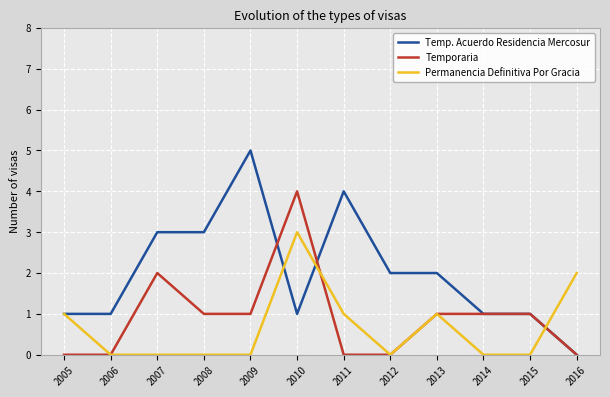

Rank the series at 2007 from lowest to highest value.

Permanencia Definitiva Por Gracia, Temporaria, Temp. Acuerdo Residencia Mercosur